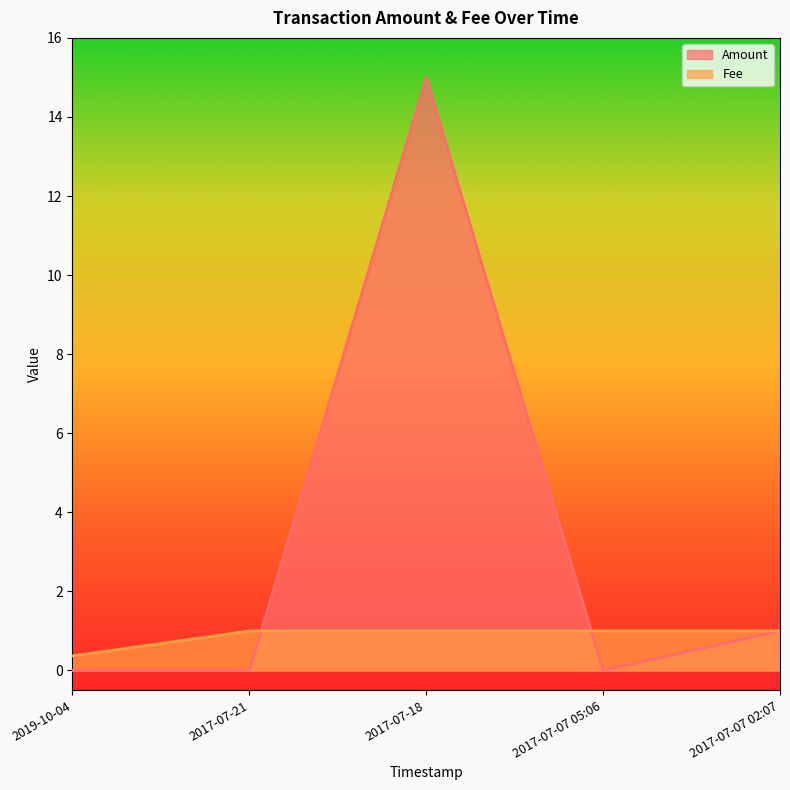

Which series has the largest range (max minus min)?

Amount